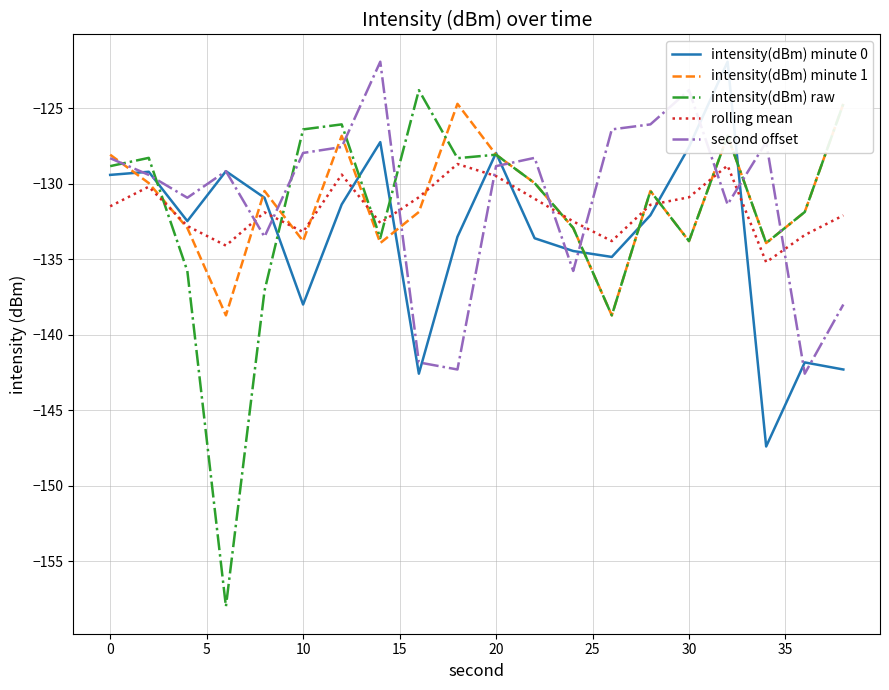

True or false: rolling mean and second offset cross at least once.

True